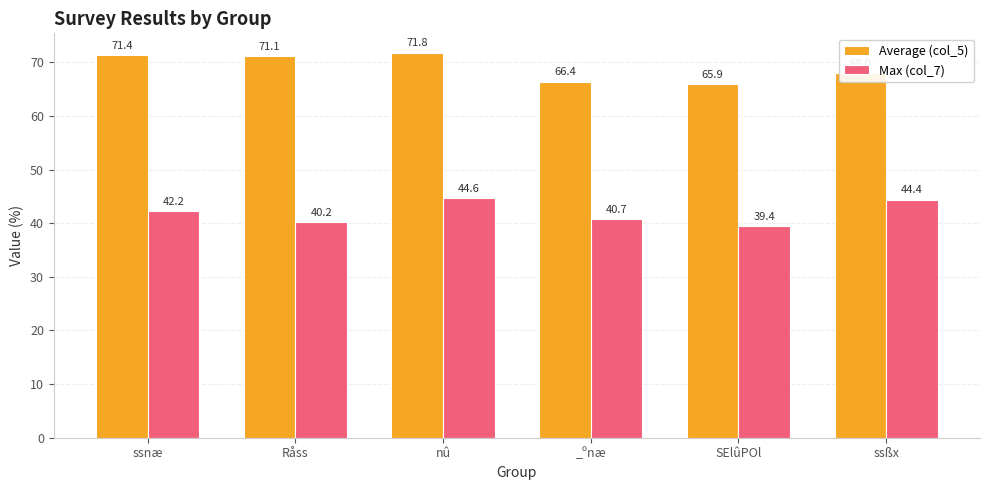

What is the value of the Max (col_7) bar at the 6th from the left?

44.4